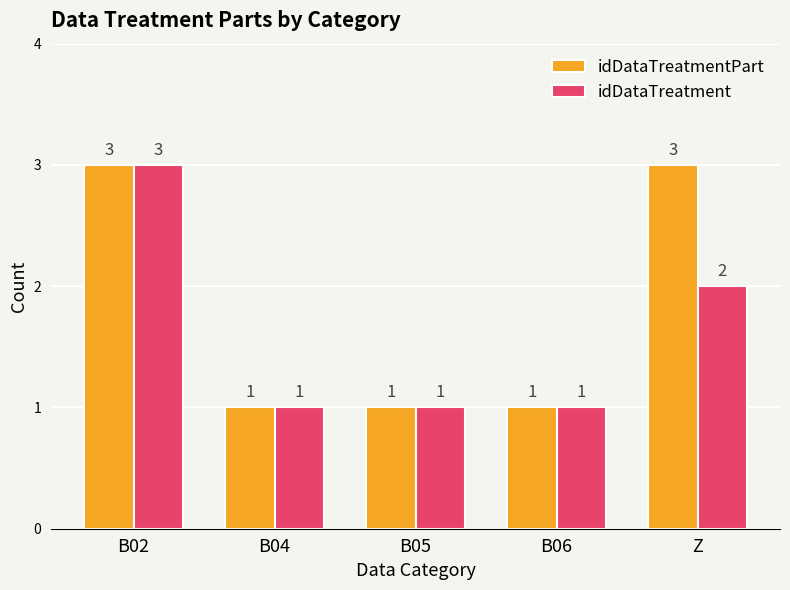

Is the value of idDataTreatmentPart at B02 greater than the value of idDataTreatment at B06?

Yes